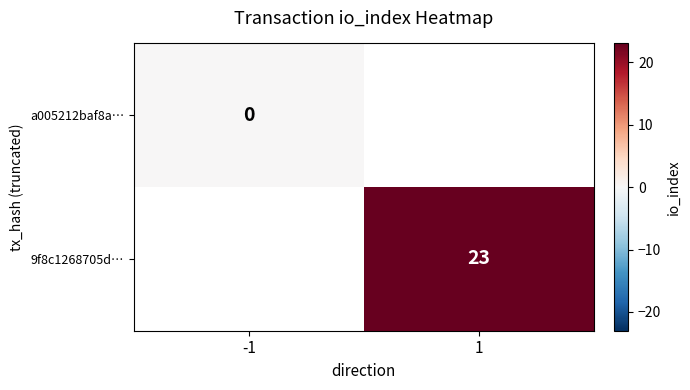

Is it true that 9f8c1268705d… equals 7 at 1?

False